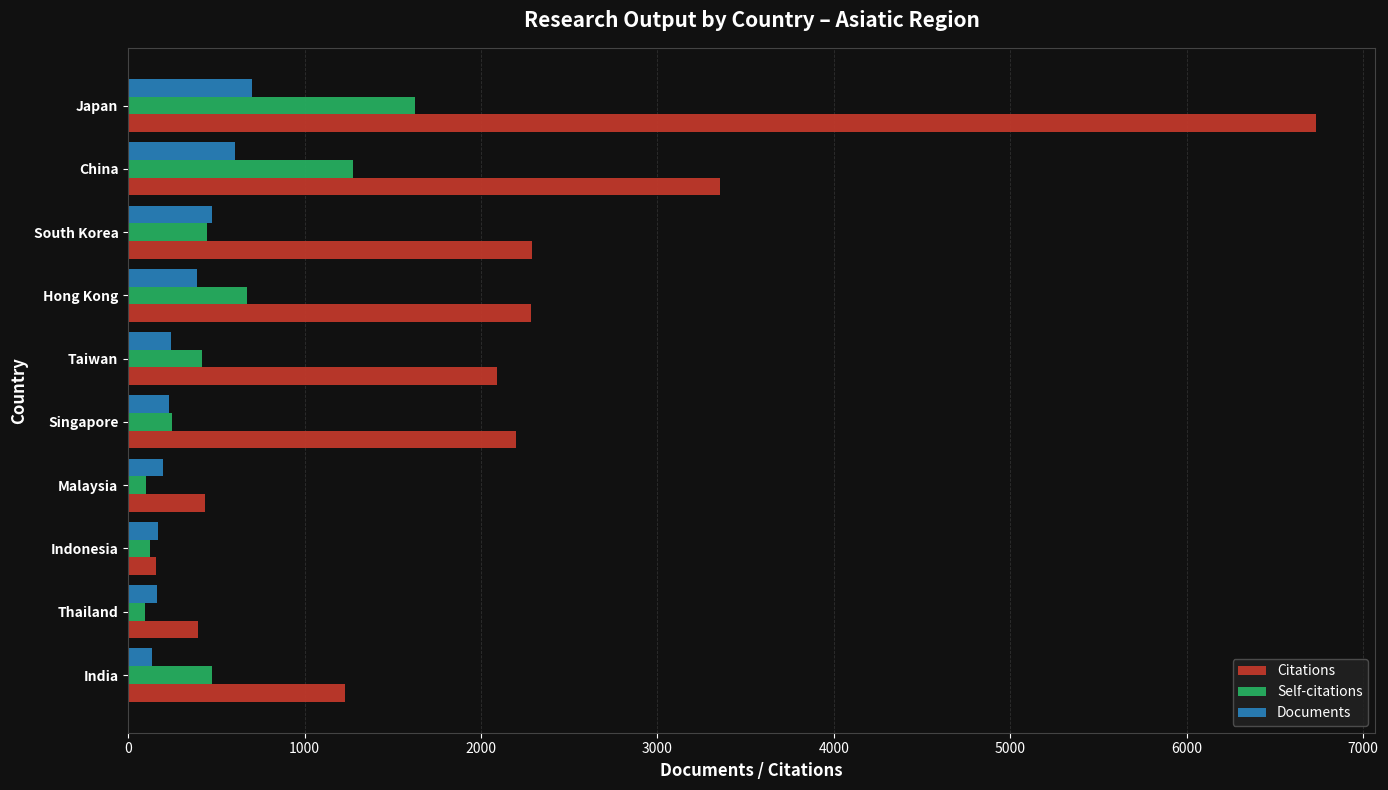

The value of Citations at Singapore is 2196. True or false?

True